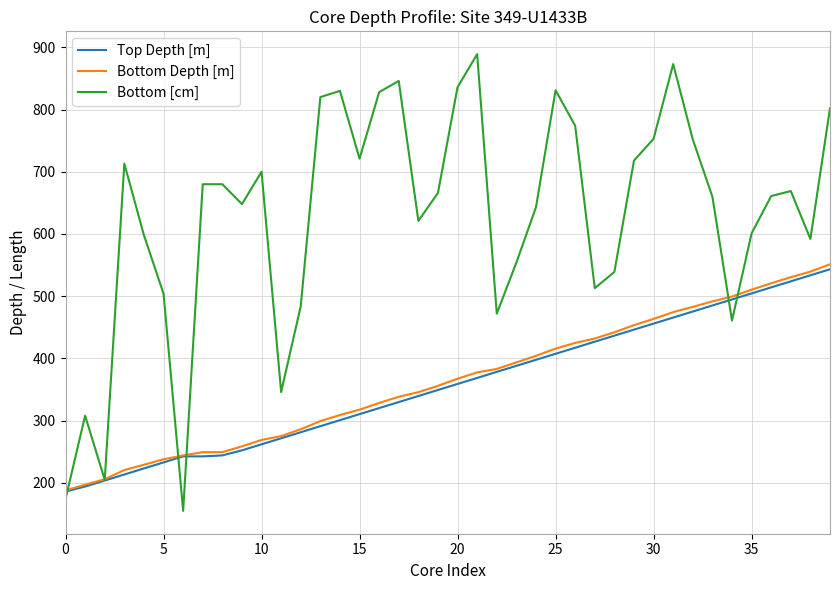

What is the minimum value for Bottom Depth [m]?

187.8